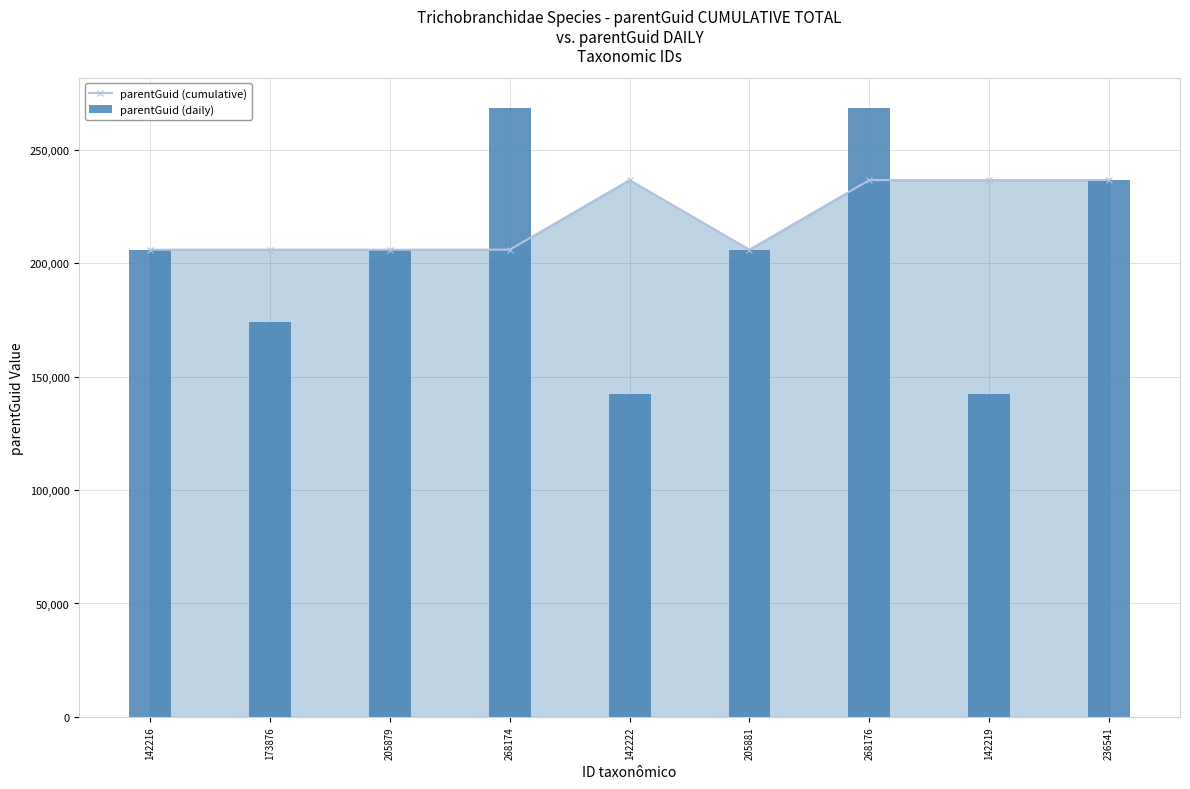

Which series has the widest spread of values?

parentGuid (daily)